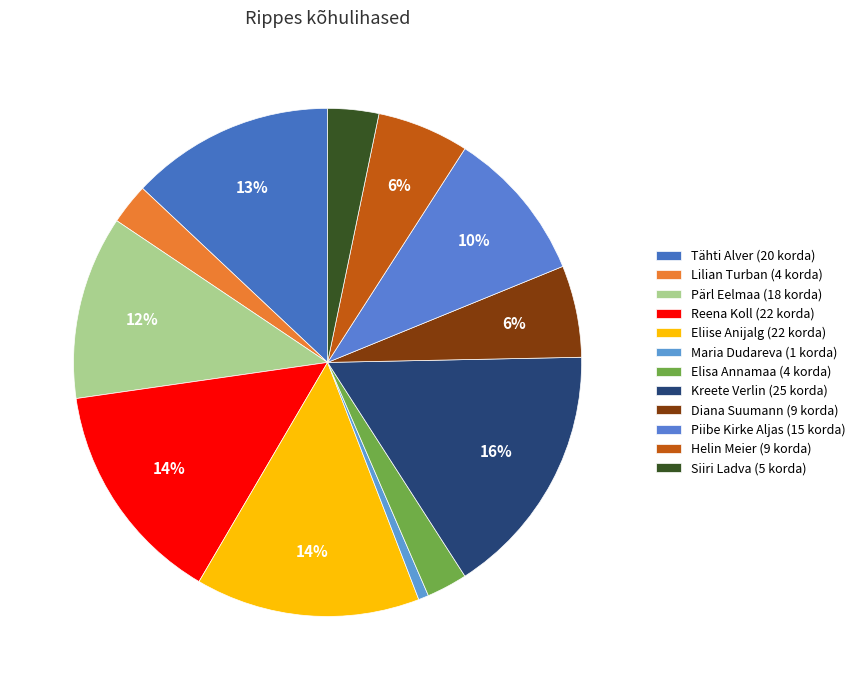

Is it true that Maria Dudareva is 1% of the pie?

True